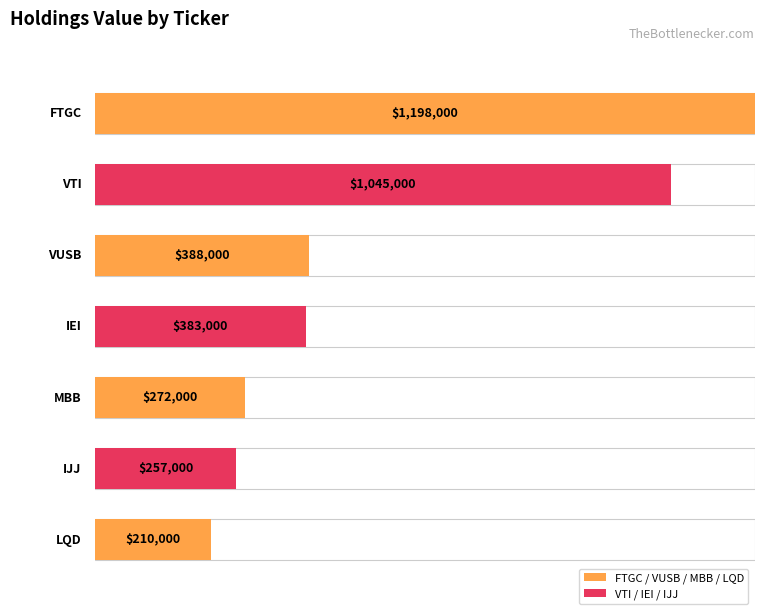

Where is the data nearest to the value 704000?

VUSB